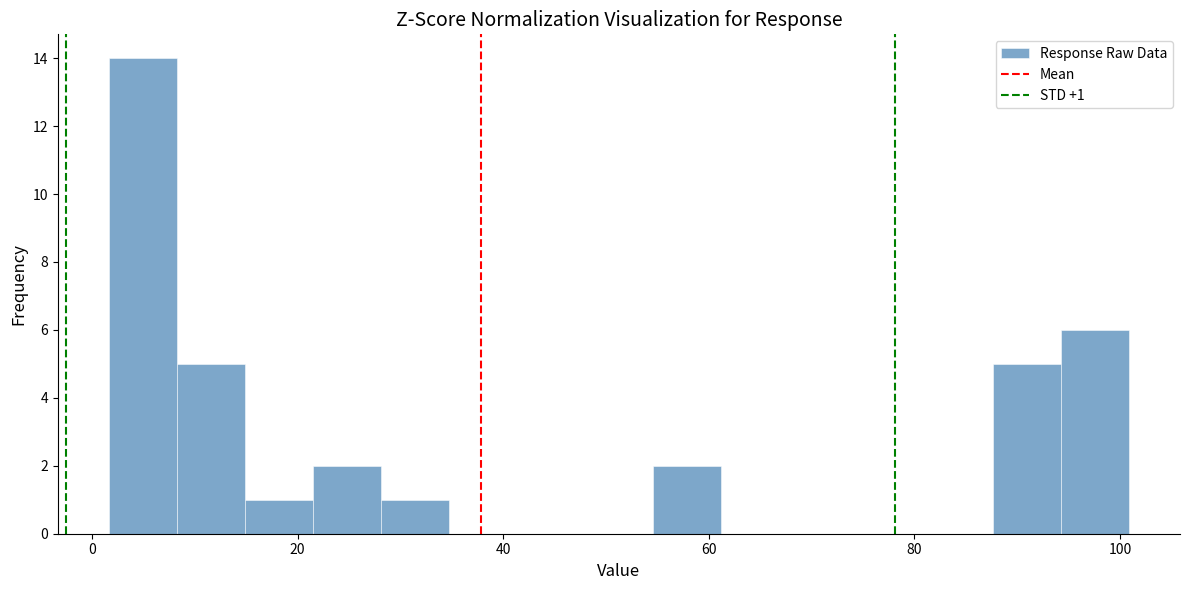

Read against the x-axis, roughly where is the centre of the tallest bar?

4